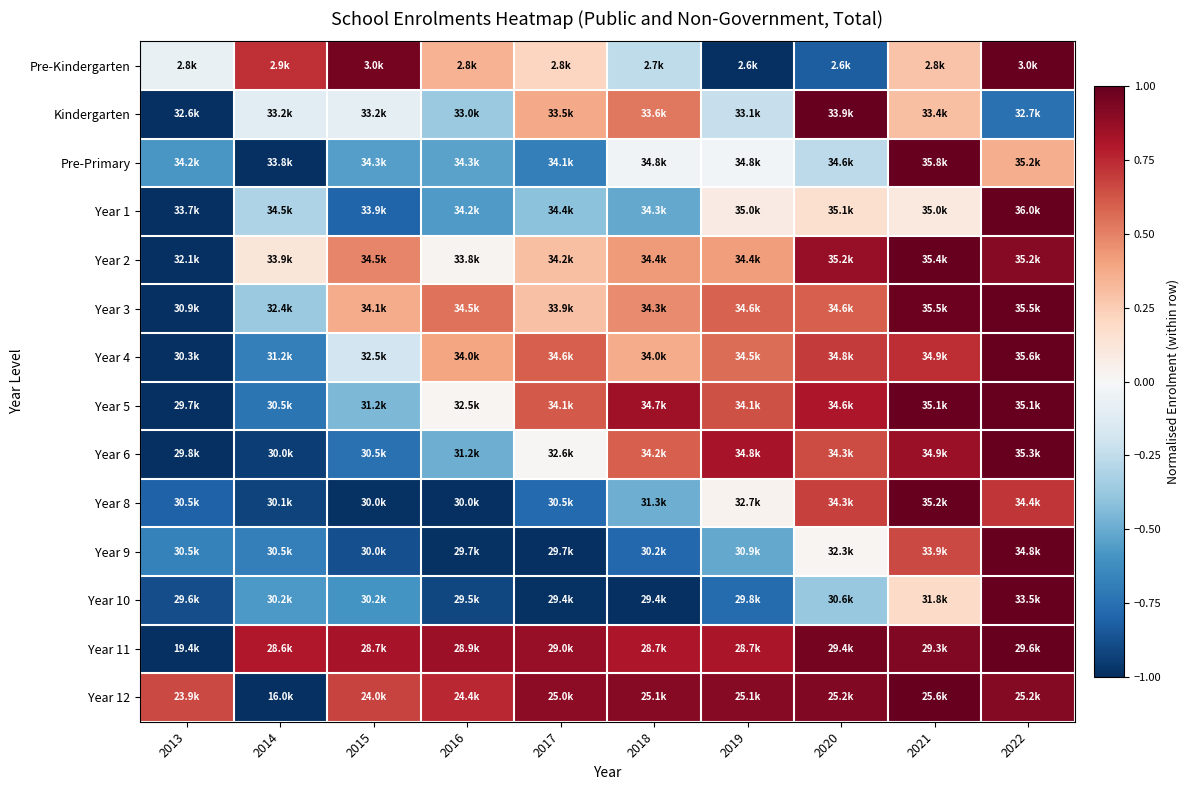

Reading left to right, what are all the values shown in this chart?

Pre-Kindergarten: 2013=-0.1	2014=0.7	2015=1.0	2016=0.4	2017=0.2	2018=-0.3	2019=-1.0	2020=-0.8	2021=0.3	2022=1.0
Kindergarten: 2013=-1.0	2014=-0.1	2015=-0.1	2016=-0.4	2017=0.4	2018=0.5	2019=-0.2	2020=1.0	2021=0.3	2022=-0.7
Pre-Primary: 2013=-0.6	2014=-1.0	2015=-0.6	2016=-0.5	2017=-0.7	2018=-0.0	2019=-0.0	2020=-0.3	2021=1.0	2022=0.4
Year 1: 2013=-1.0	2014=-0.3	2015=-0.8	2016=-0.6	2017=-0.4	2018=-0.5	2019=0.1	2020=0.2	2021=0.1	2022=1.0
Year 2: 2013=-1.0	2014=0.1	2015=0.5	2016=0.0	2017=0.3	2018=0.4	2019=0.4	2020=0.9	2021=1.0	2022=0.9
Year 3: 2013=-1.0	2014=-0.4	2015=0.4	2016=0.5	2017=0.3	2018=0.5	2019=0.6	2020=0.6	2021=1.0	2022=1.0
Year 4: 2013=-1.0	2014=-0.7	2015=-0.2	2016=0.4	2017=0.6	2018=0.4	2019=0.6	2020=0.7	2021=0.7	2022=1.0
Year 5: 2013=-1.0	2014=-0.7	2015=-0.4	2016=0.0	2017=0.6	2018=0.8	2019=0.6	2020=0.8	2021=1.0	2022=1.0
Year 6: 2013=-1.0	2014=-0.9	2015=-0.7	2016=-0.5	2017=0.0	2018=0.6	2019=0.8	2020=0.7	2021=0.9	2022=1.0
Year 8: 2013=-0.8	2014=-0.9	2015=-1.0	2016=-1.0	2017=-0.8	2018=-0.5	2019=0.0	2020=0.7	2021=1.0	2022=0.7
Year 9: 2013=-0.7	2014=-0.7	2015=-0.9	2016=-1.0	2017=-1.0	2018=-0.8	2019=-0.5	2020=0.0	2021=0.7	2022=1.0
Year 10: 2013=-0.9	2014=-0.6	2015=-0.6	2016=-0.9	2017=-1.0	2018=-1.0	2019=-0.8	2020=-0.4	2021=0.2	2022=1.0
Year 11: 2013=-1.0	2014=0.8	2015=0.8	2016=0.9	2017=0.9	2018=0.8	2019=0.8	2020=1.0	2021=0.9	2022=1.0
Year 12: 2013=0.7	2014=-1.0	2015=0.7	2016=0.8	2017=0.9	2018=0.9	2019=0.9	2020=0.9	2021=1.0	2022=0.9